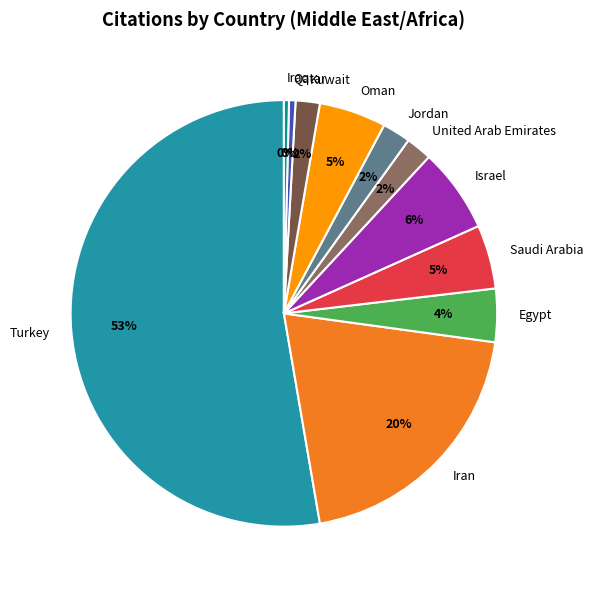

Which has a higher value, Iraq or Jordan?

Jordan